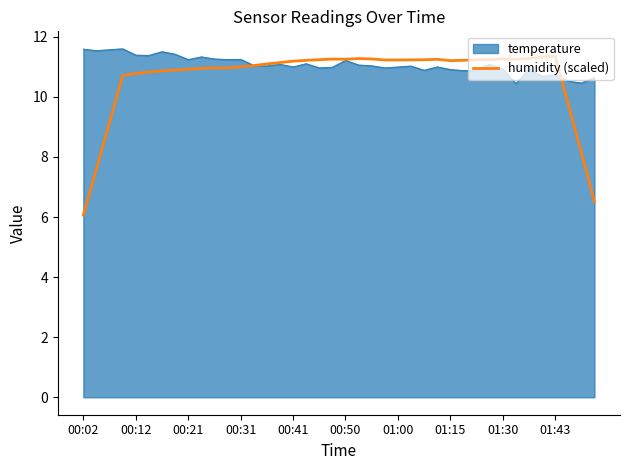

What is the minimum value shown in the chart?

6.1